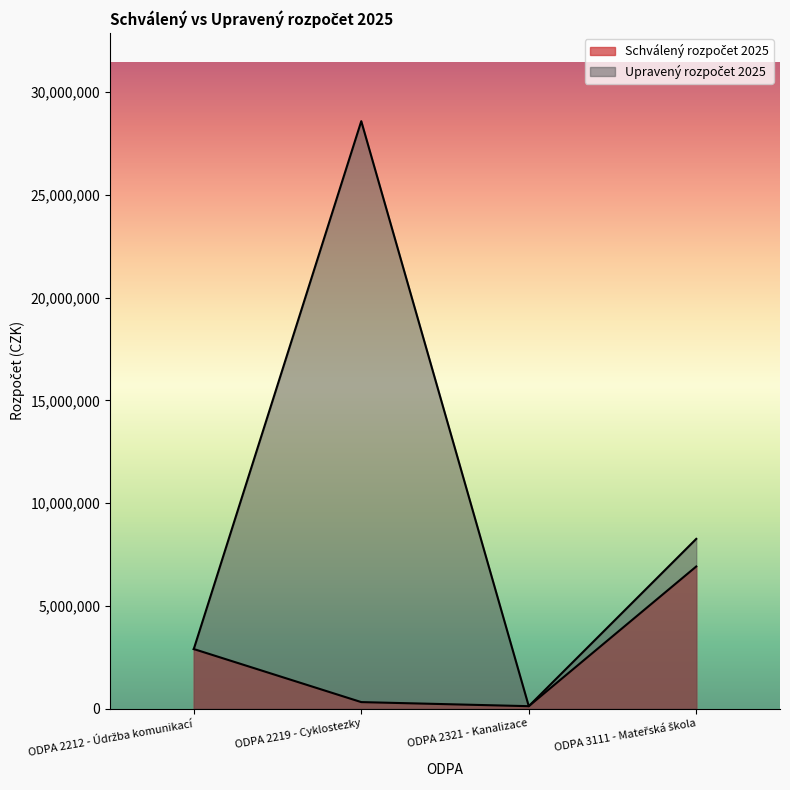

In Upravený rozpočet 2025, how many points are higher than both neighbors (excluding endpoints)?

1